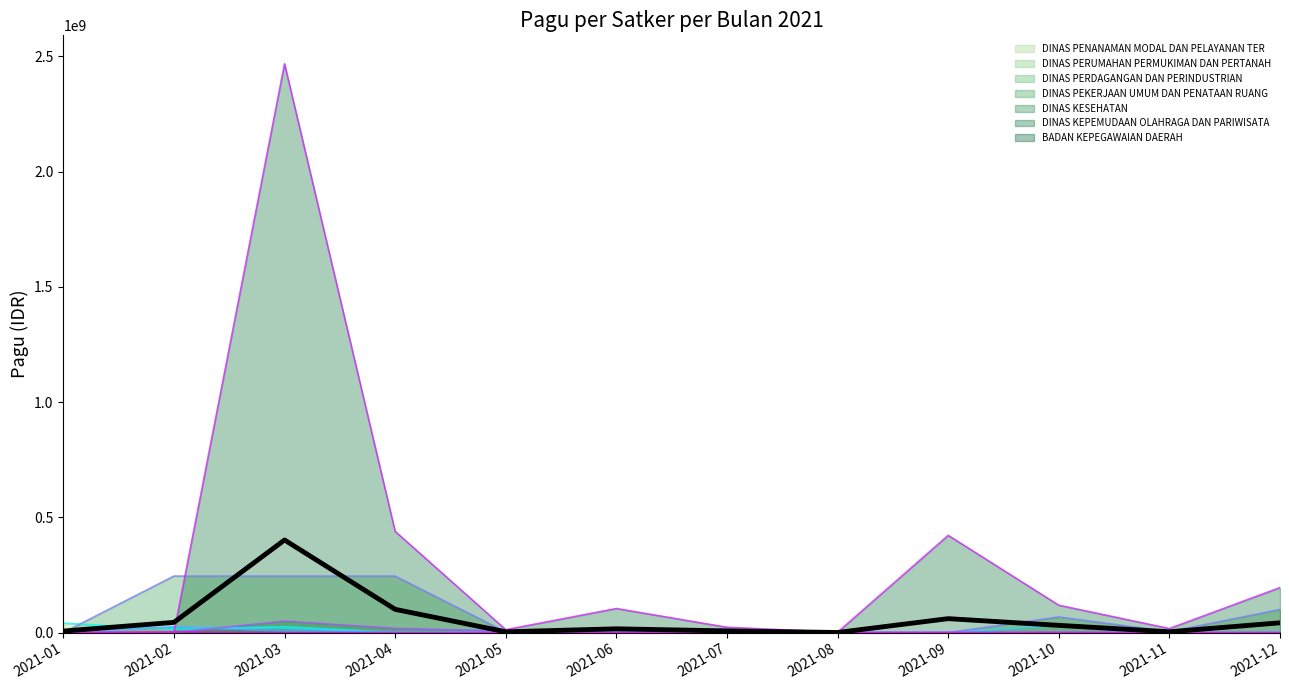

What is the difference between the values at 2021-10 and 2021-12?

11077128.6